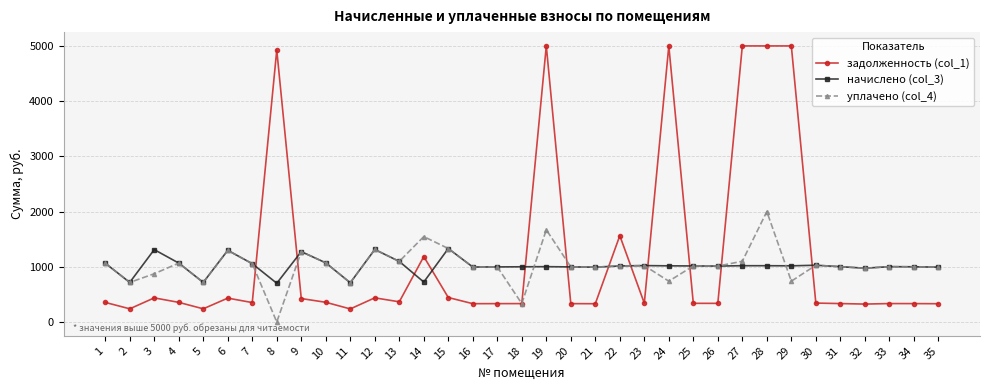

What is the value of the задолженность (col_1) point at the 32nd from the left?

324.7